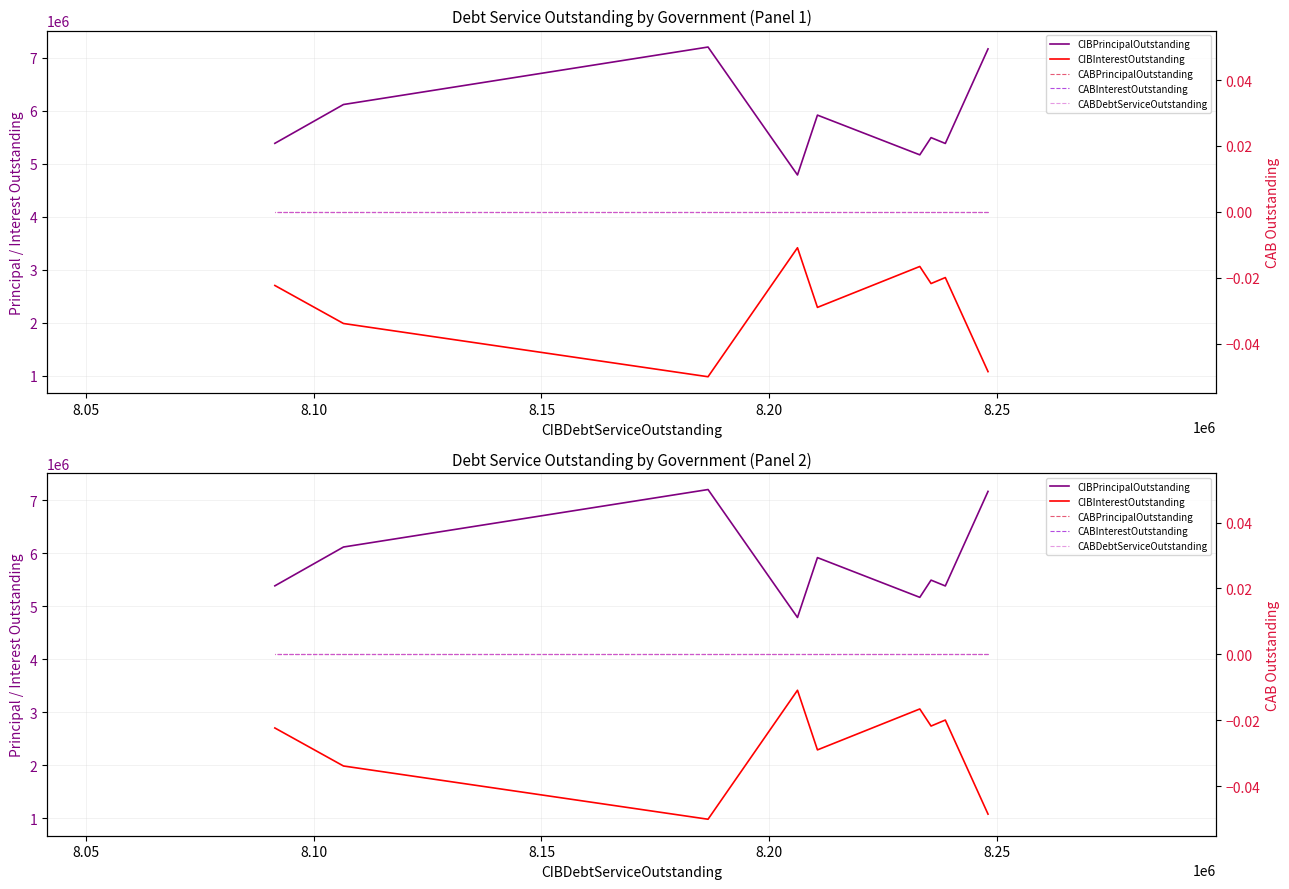

True or false: CABInterestOutstanding and CIBInterestOutstanding cross at least once.

False